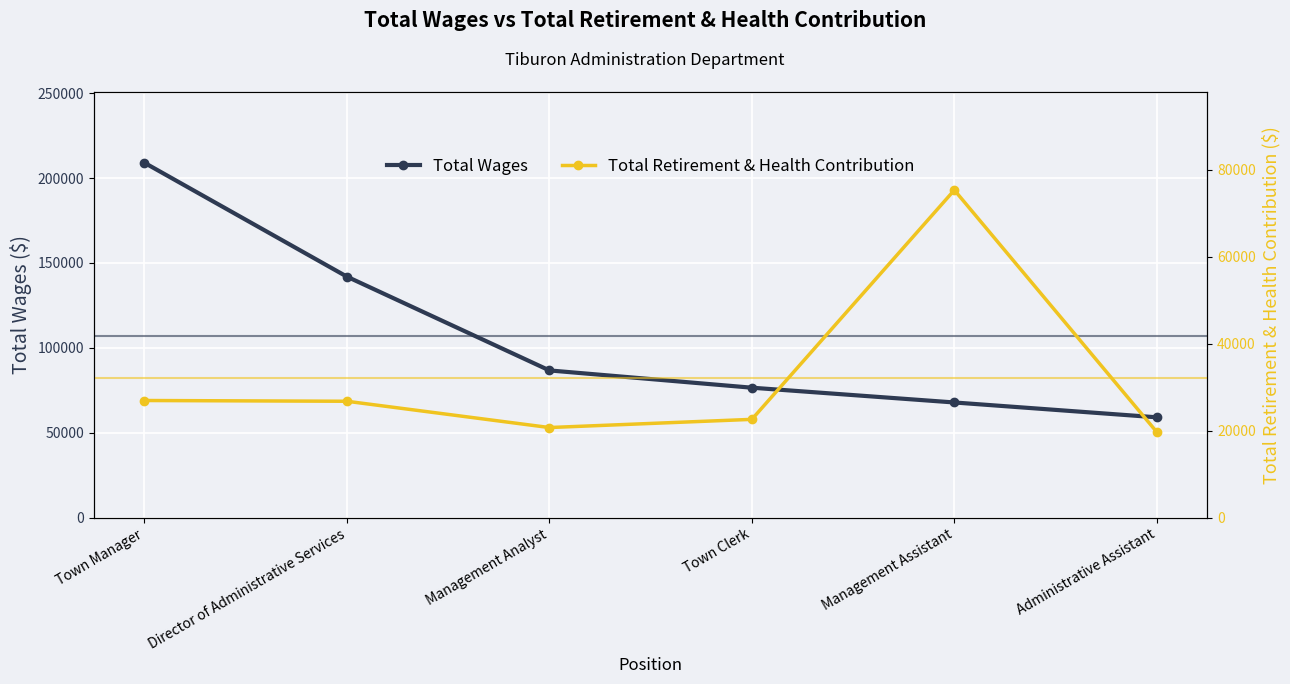

How many data points does each series have?

6